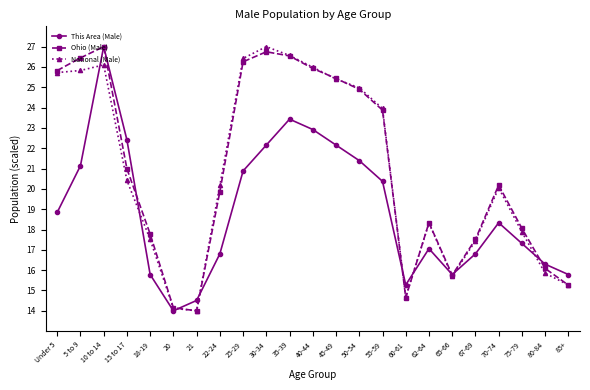

What is the minimum value shown in the chart?

14.0